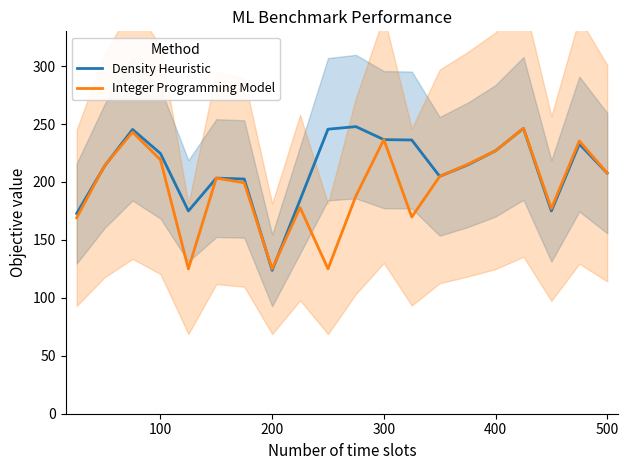

List the series in order of their overall mean, highest first.

Density Heuristic, Integer Programming Model